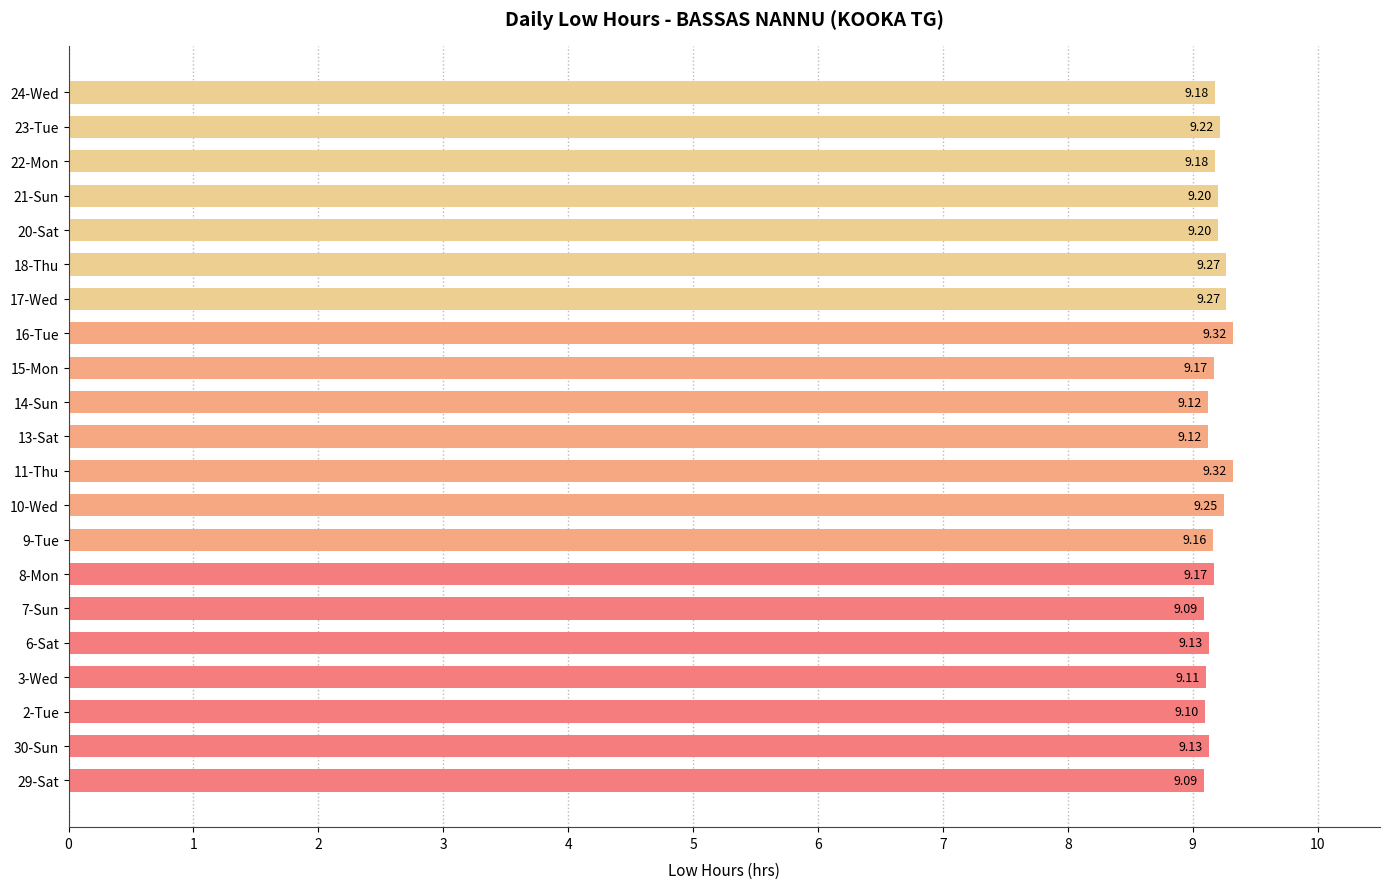

What is the average value?

9.2